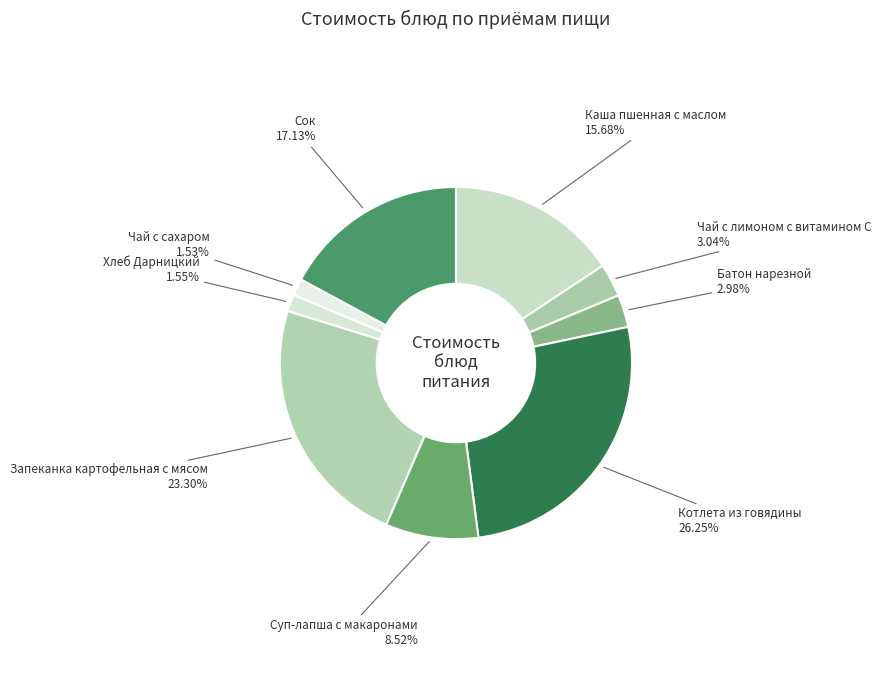

Count the number of slices in the pie.

9